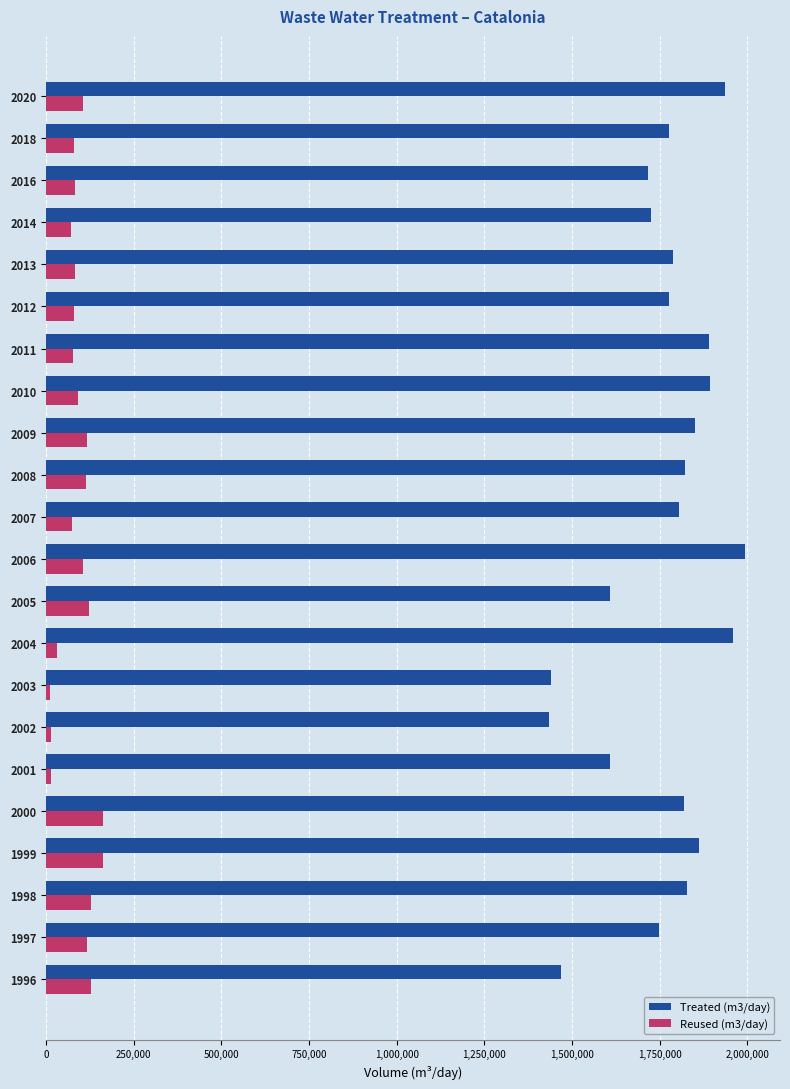

How many values in the Treated (m3/day) series are below 1805479?

11